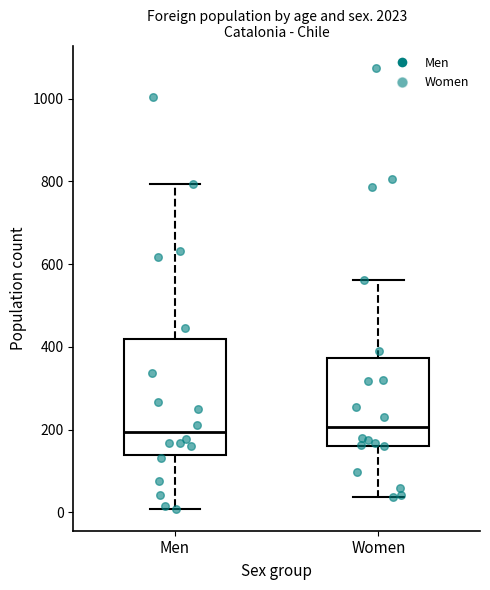

Where is the upper edge of the box for Women on the y-axis? The values are not printed on the chart, so give them approximately, as read against the axis.

380